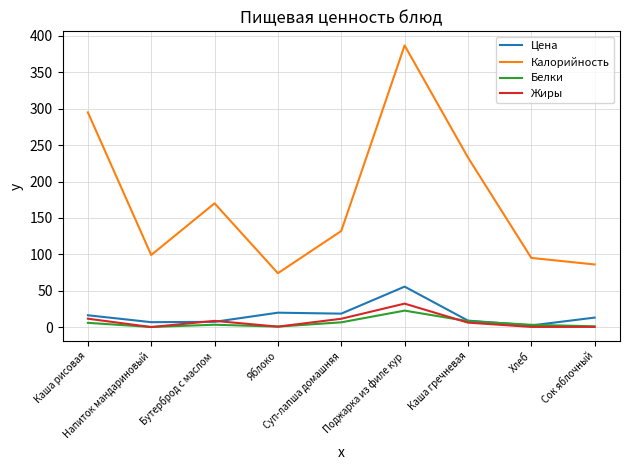

True or false: Жиры and Калорийность cross at least once.

False